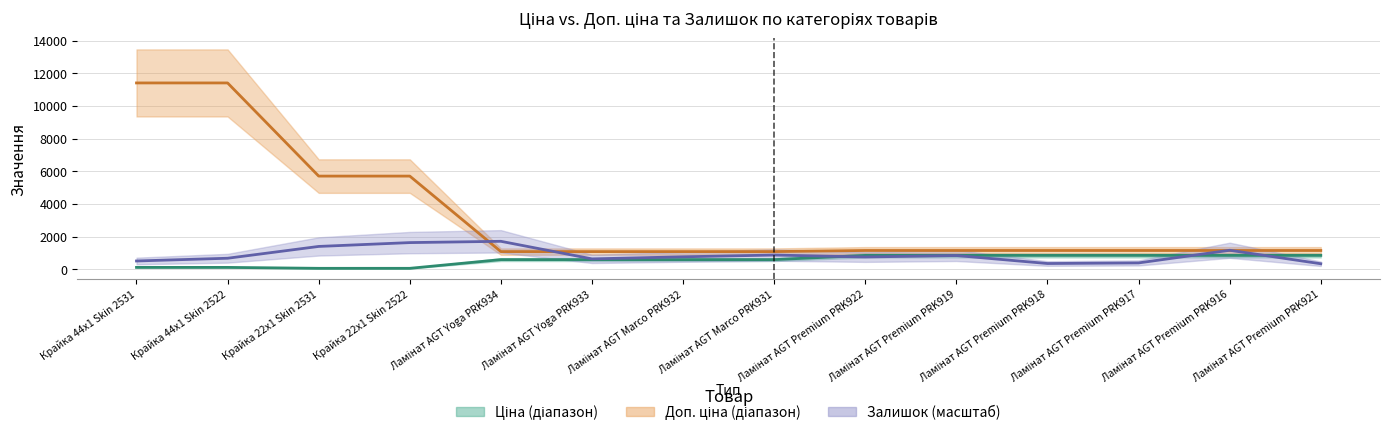

Reading left to right, list all the values displayed in this chart.

Ціна: 114.1	114.1	57.0	57.0	589.9	589.9	589.9	589.9	848.4	848.4	848.4	848.4	848.4	848.4
Доп. ціна: 11410.0	11410.0	5705.0	5705.0	1081.7	1081.7	1081.7	1081.7	1149.7	1149.7	1149.7	1149.7	1149.7	1149.7
Залишок (масштаб): 506.9	674.4	1397.6	1632.4	1711.5	634.8	762.7	869.7	751.1	841.8	351.1	388.3	1162.7	337.2